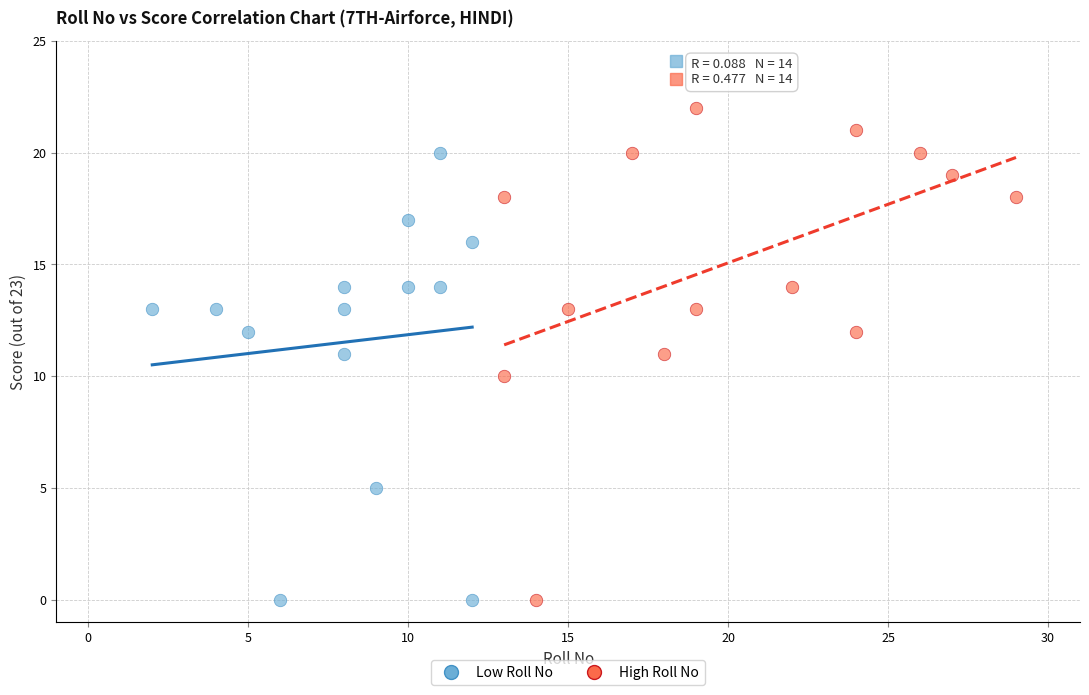

Which series contains the highest Y value?

High Roll No